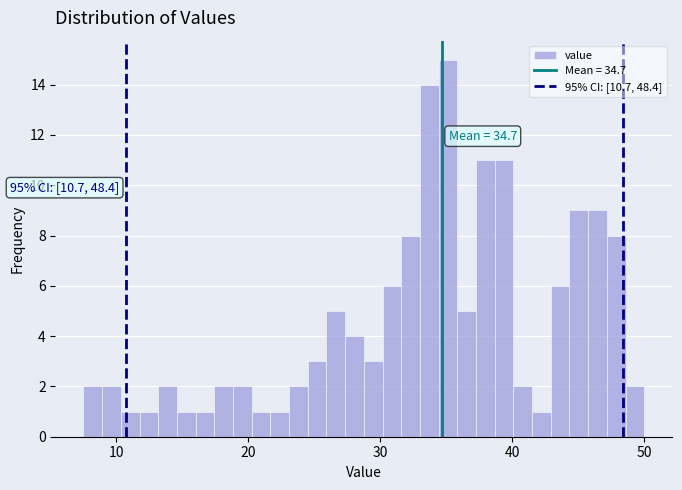

Around what value on the x-axis is the tallest bar? Give the approximate position of its centre, as read against the axis.

35